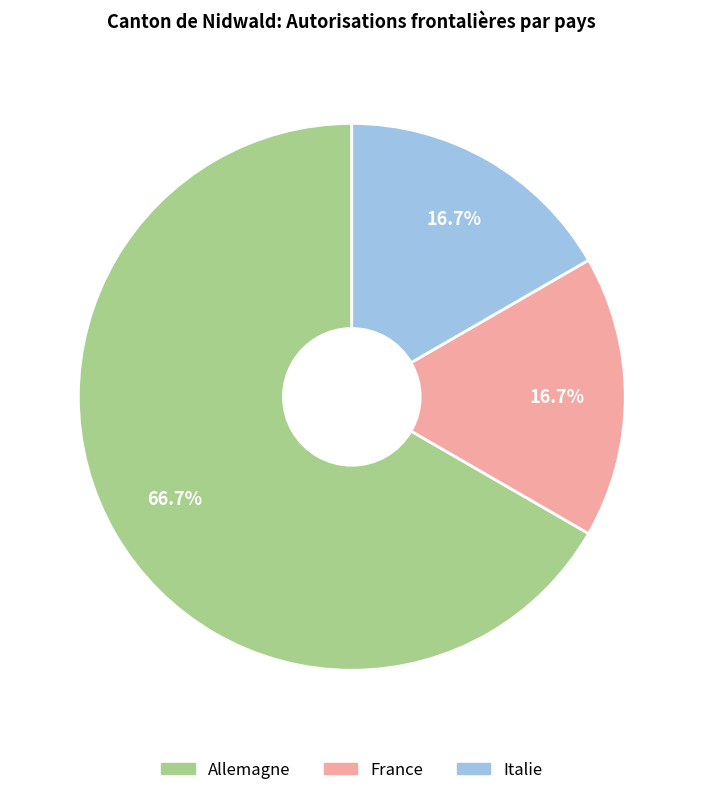

Which slice is the largest?

Allemagne